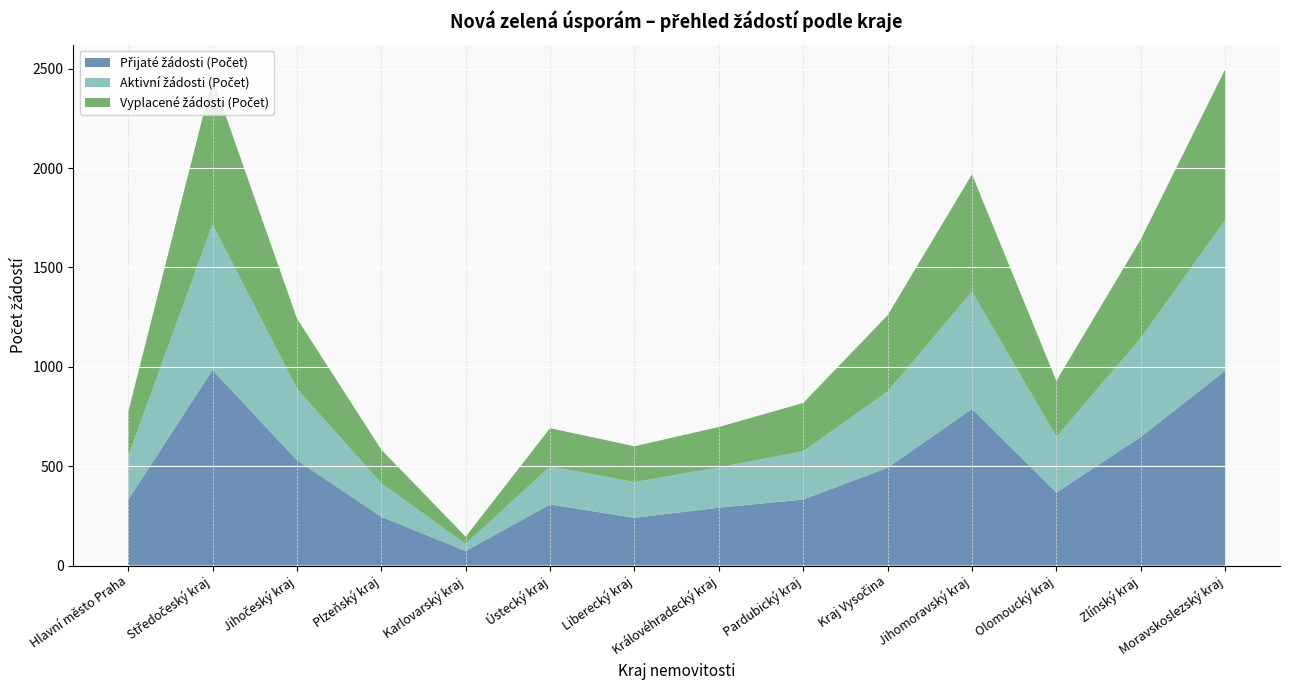

What is the total value across all series at Pardubický kraj?

818